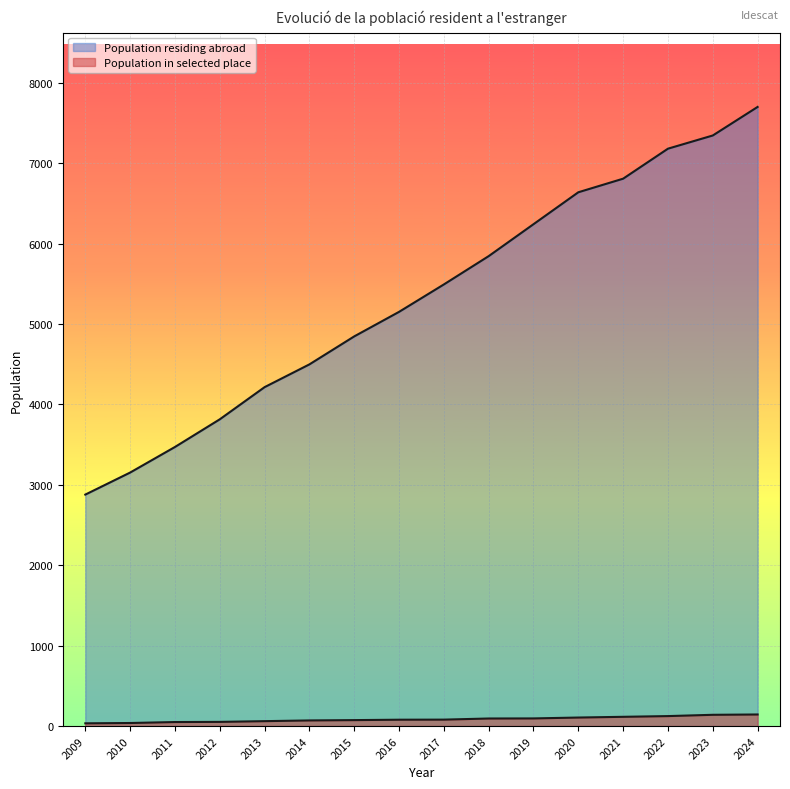

Which series has the largest total across all categories?

Population residing abroad